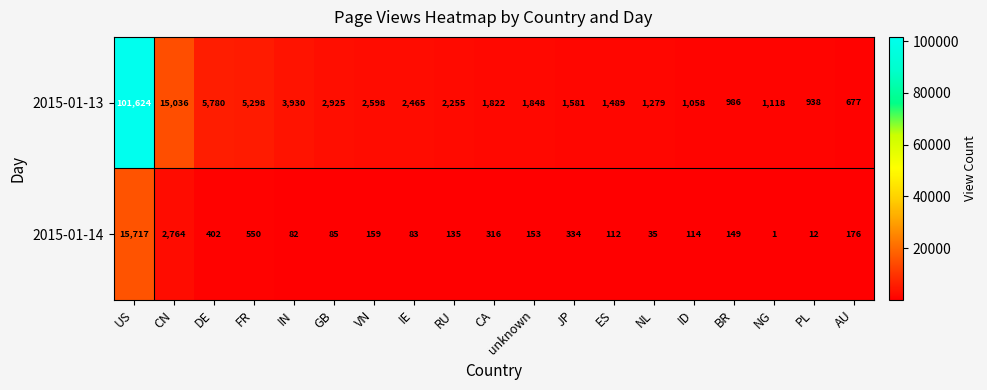

Which category has the lowest value across all series?

NG